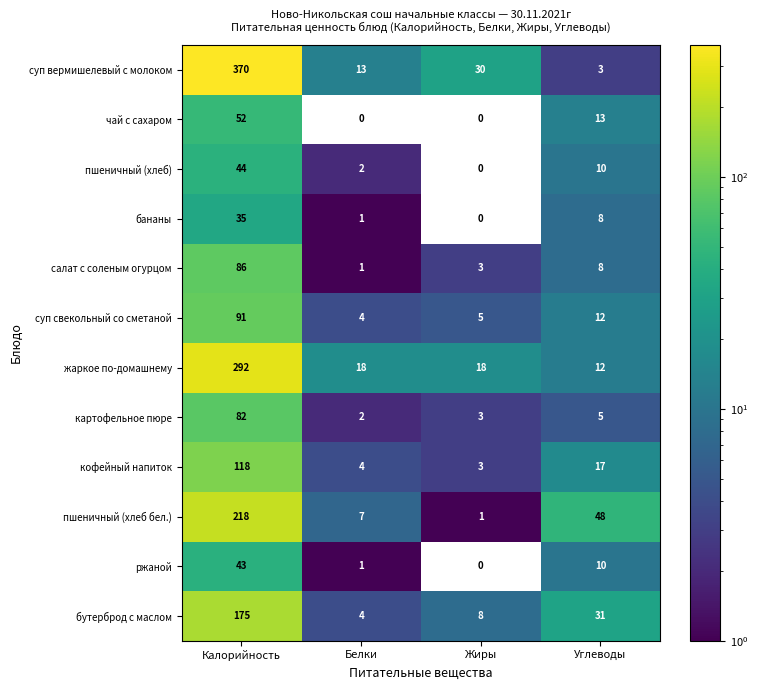

The value of картофельное пюре at Калорийность is 135. True or false?

False